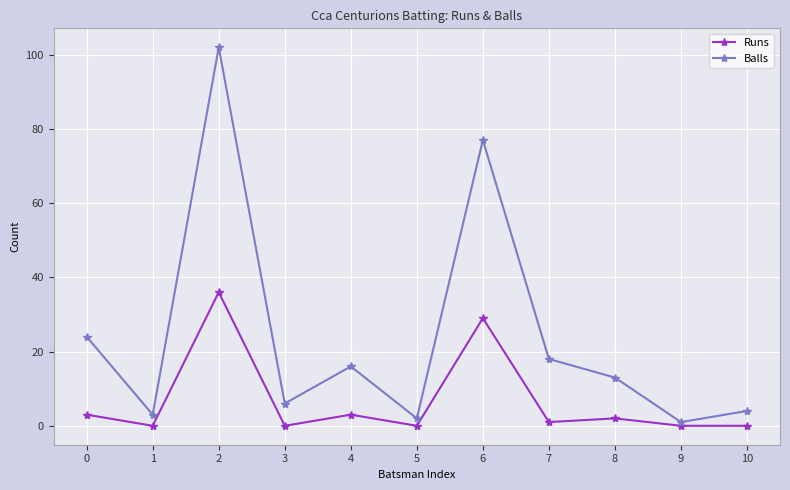

True or false: Runs and Balls intersect in this chart.

False